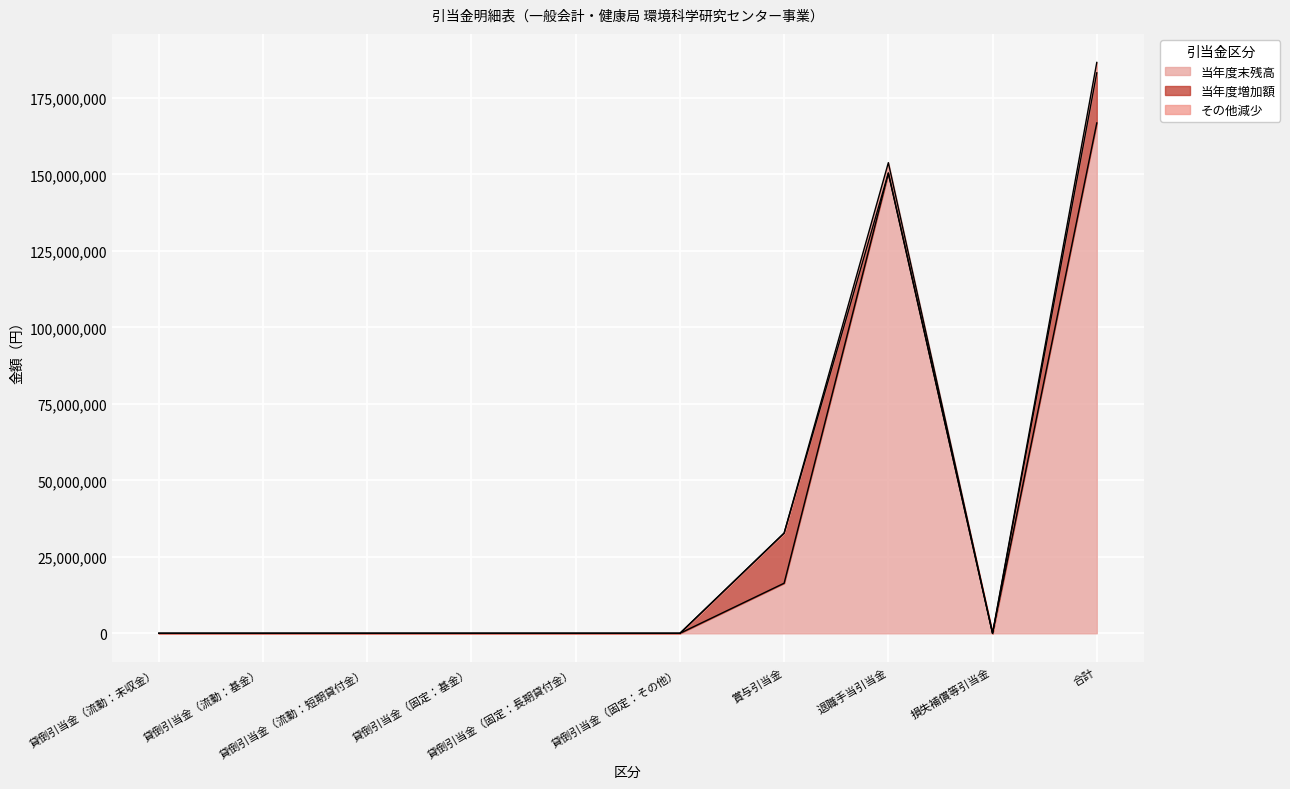

What is the maximum value for 当年度末残高?

166797675